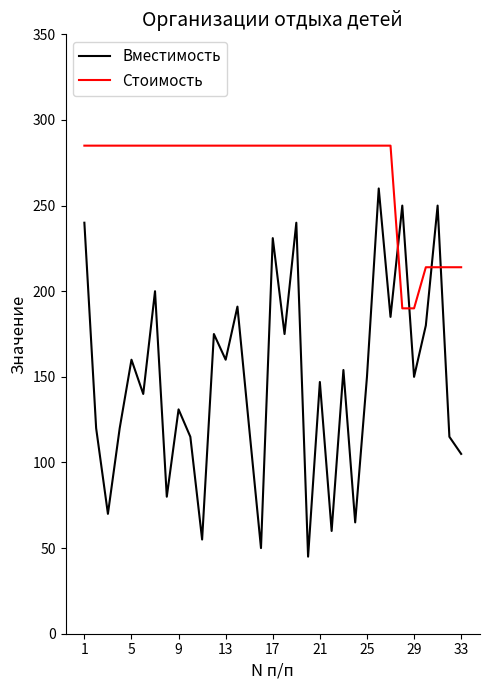

What is the lowest value of the Вместимость series?

45